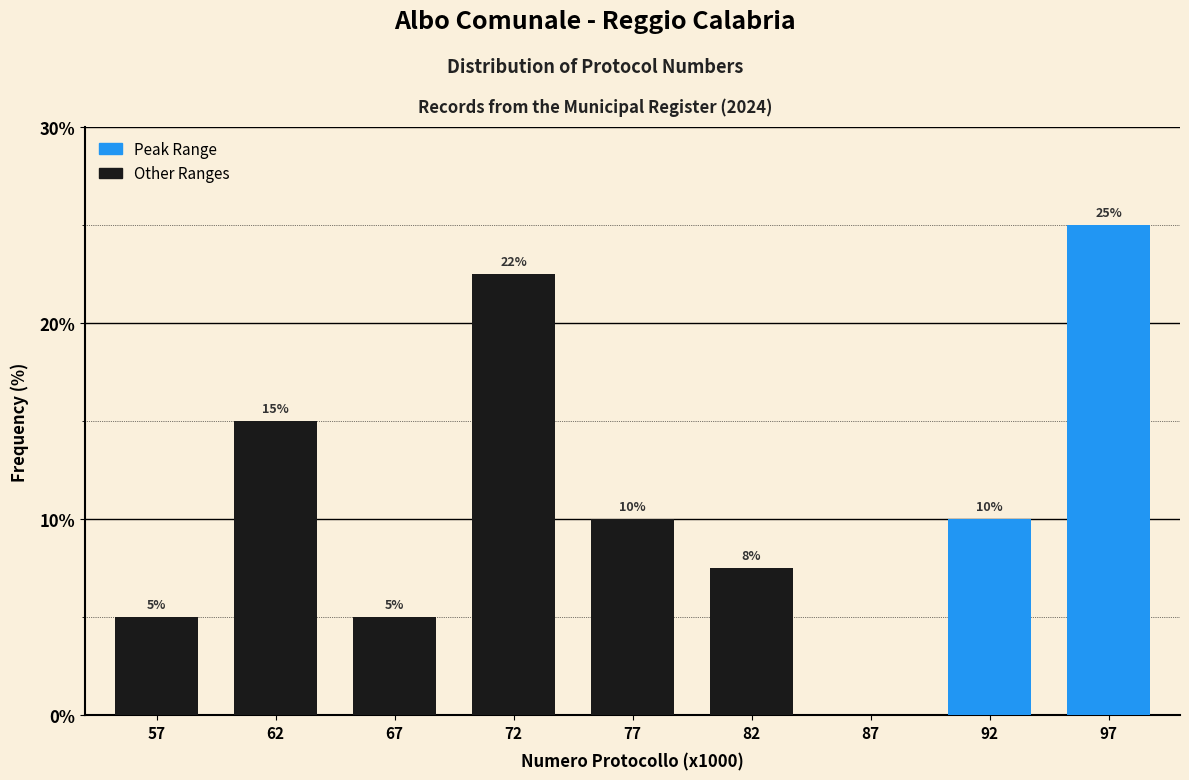

How many values are between 5 and 15?

6